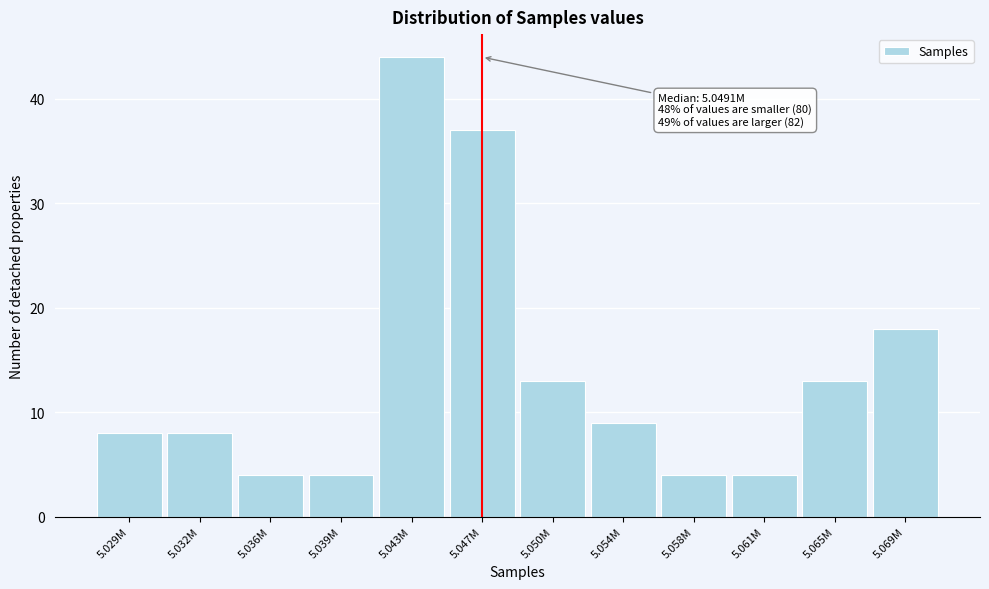

Reading left to right, what are all the values shown in this chart?

8	8	4	4	44	37	13	9	4	4	13	18